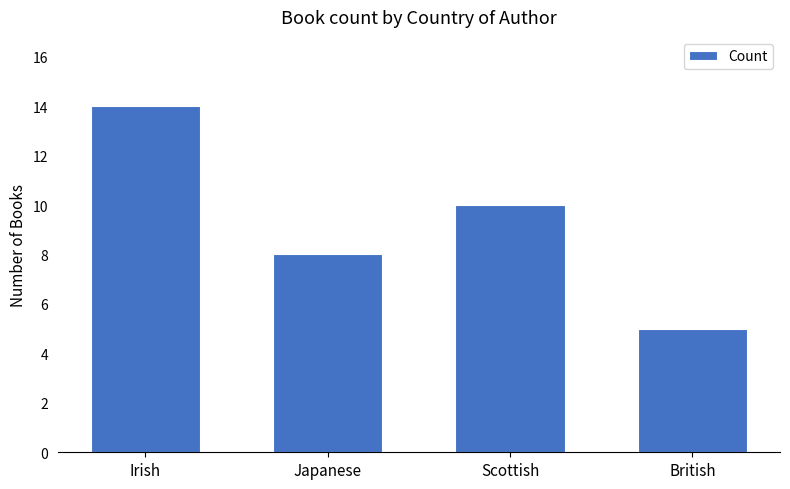

Reading left to right, extract all data points from this chart.

Irish=14	Japanese=8	Scottish=10	British=5